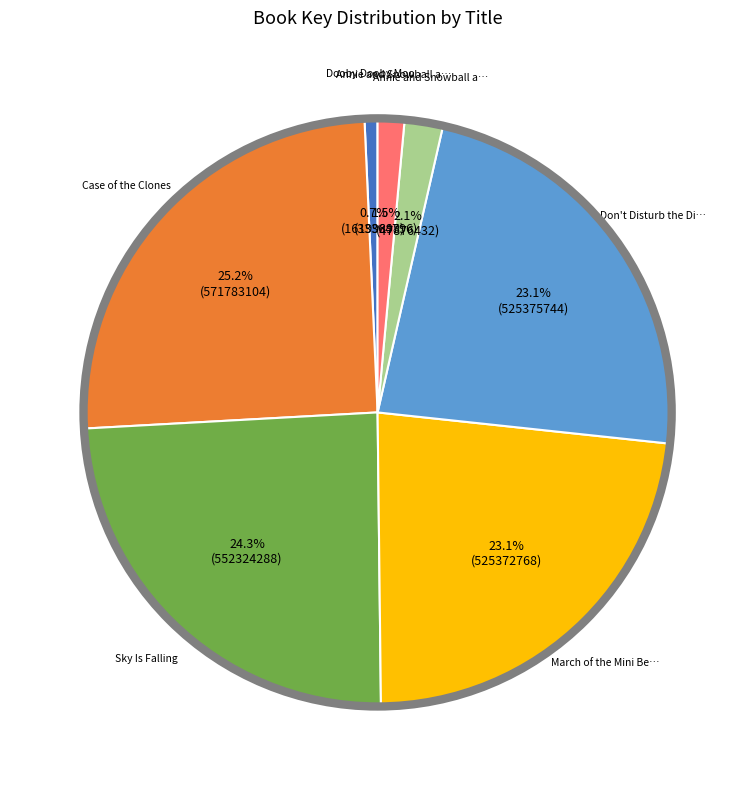

To the nearest percent, what is the average slice percentage?

14%